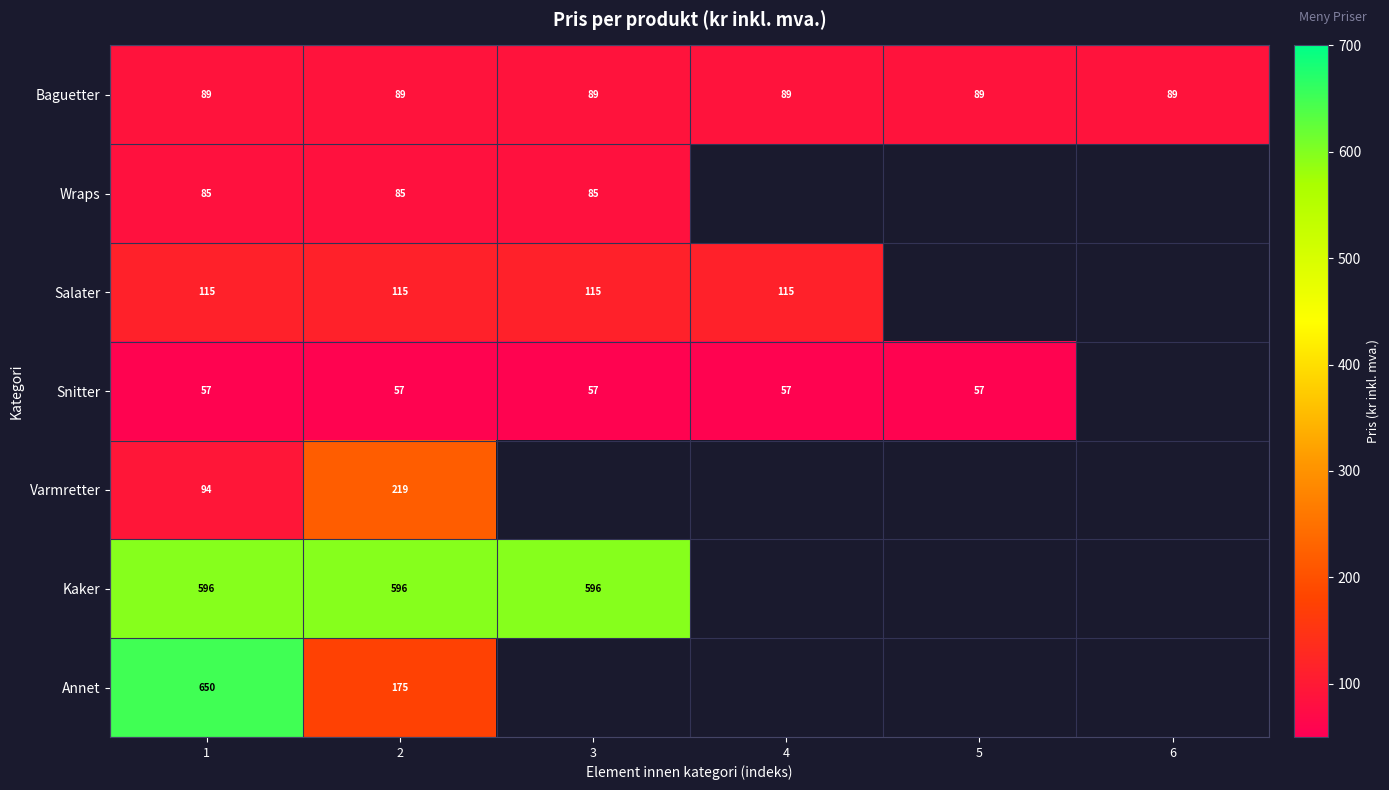

The value of Snitter at 2 is 57. True or false?

True